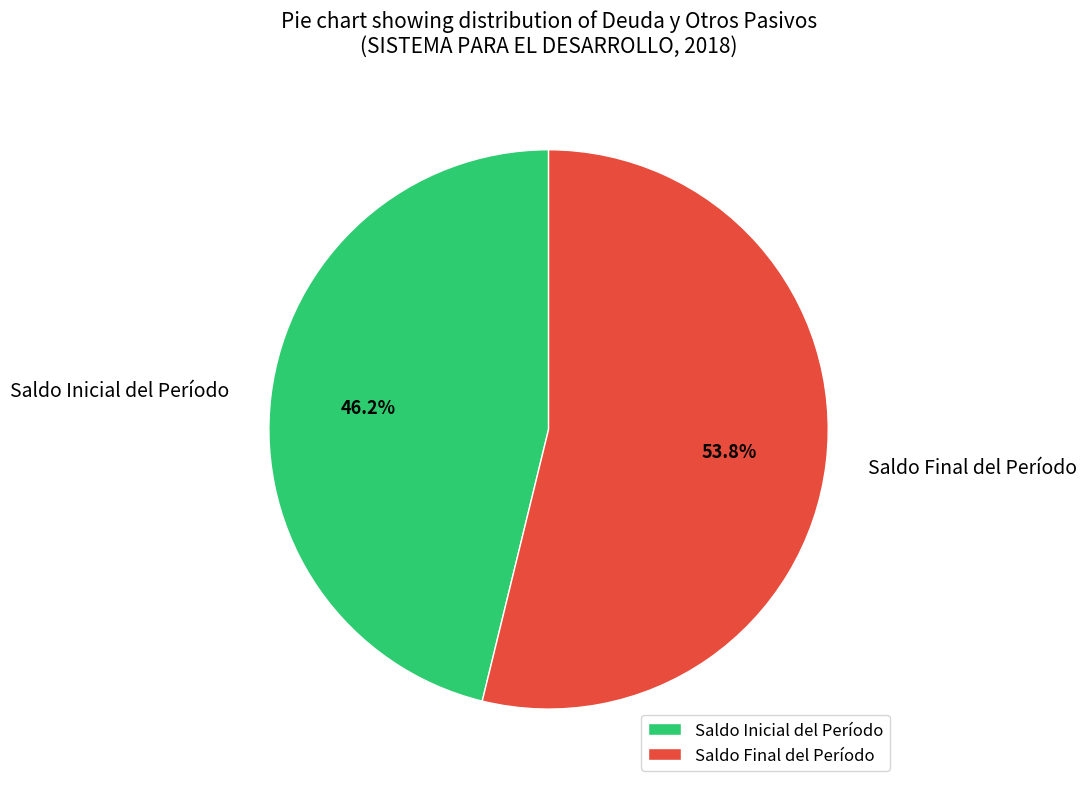

What portion of the pie excludes Saldo Final del Período?

46.2%